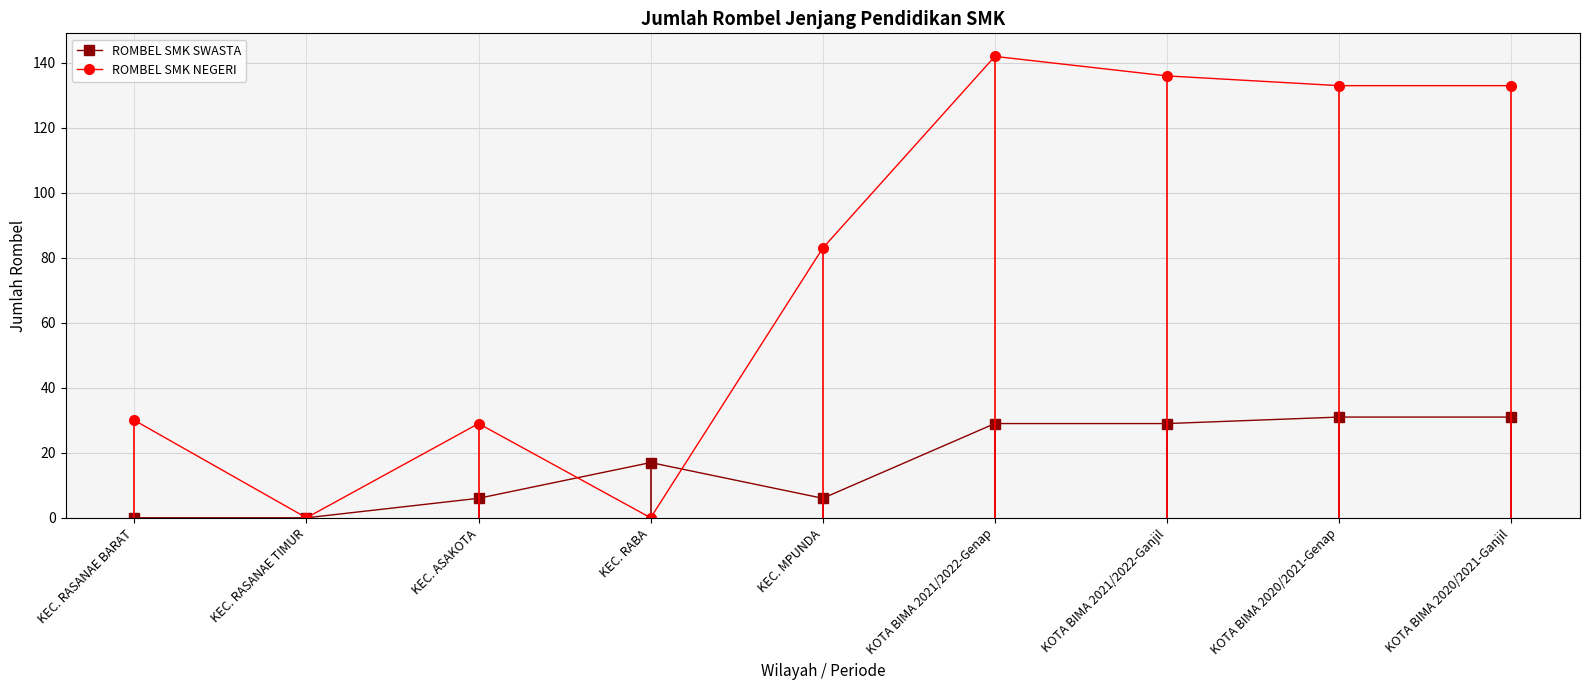

What is the difference between the maximum and second lowest values in the ROMBEL SMK NEGERI series?

142